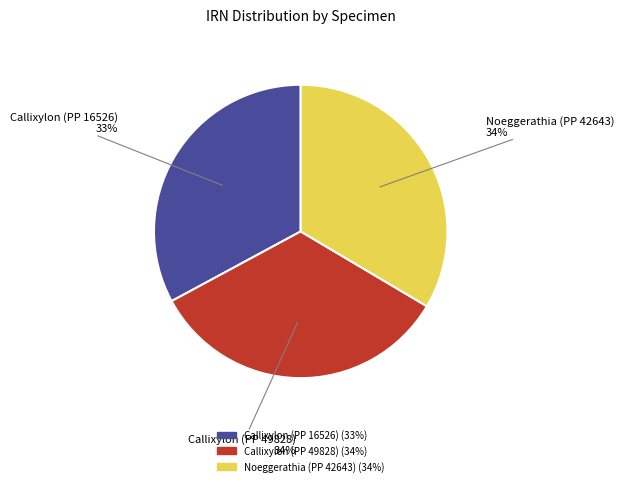

To the nearest percent, what is the combined percentage of Callixylon (PP 49828) and Noeggerathia (PP 42643)?

67%